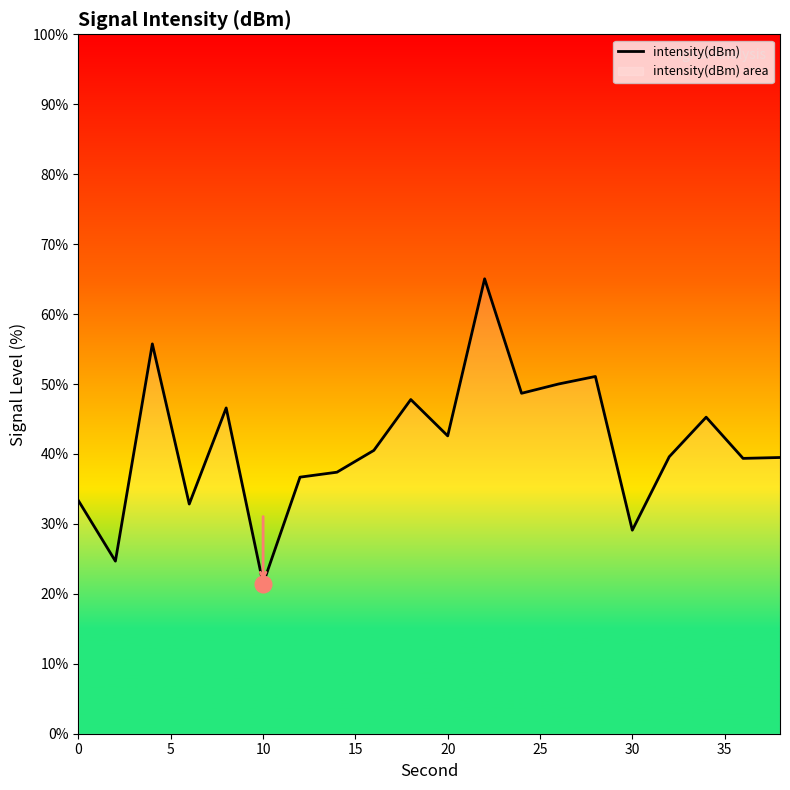

What is the sum of all values?

827.1